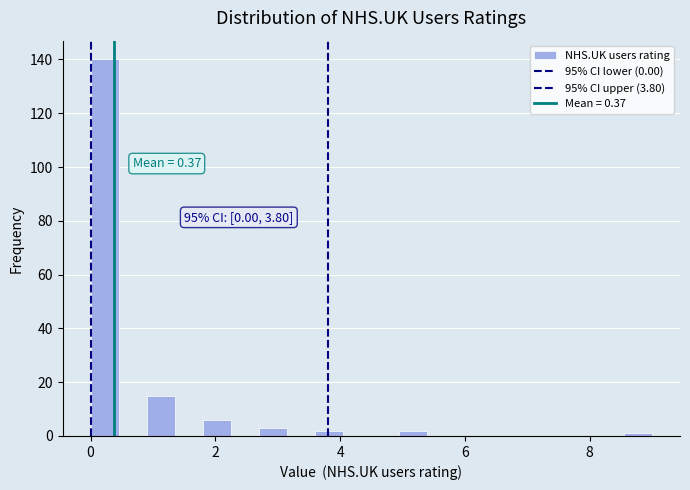

Around what value on the x-axis is the tallest bar? Give the approximate position of its centre, as read against the axis.

0.2